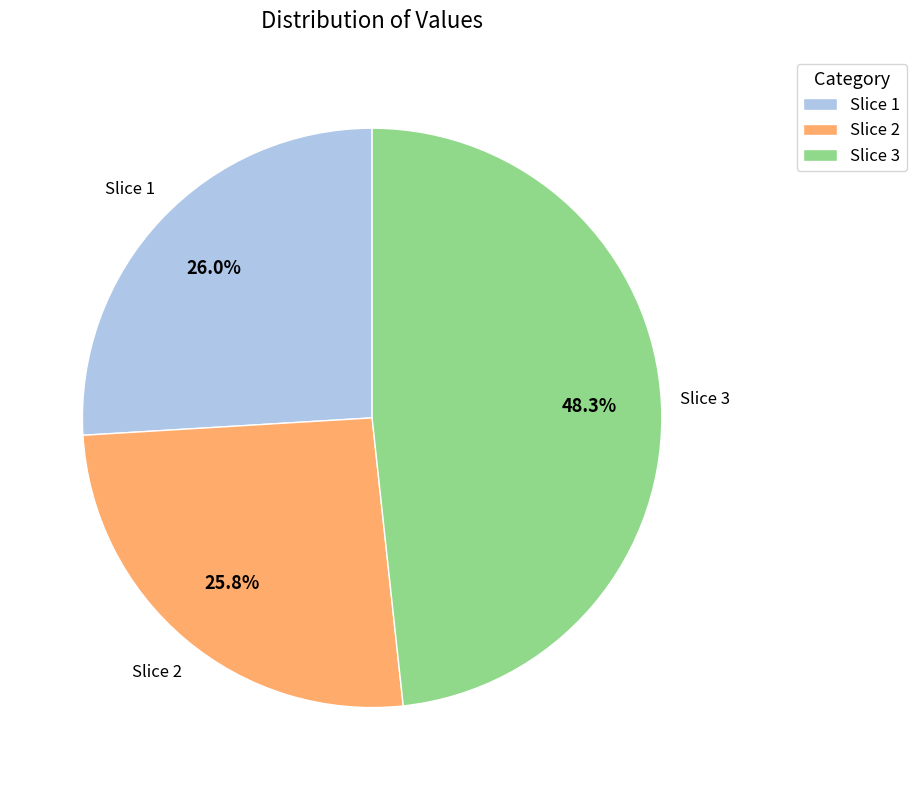

Does any single category account for the majority?

No